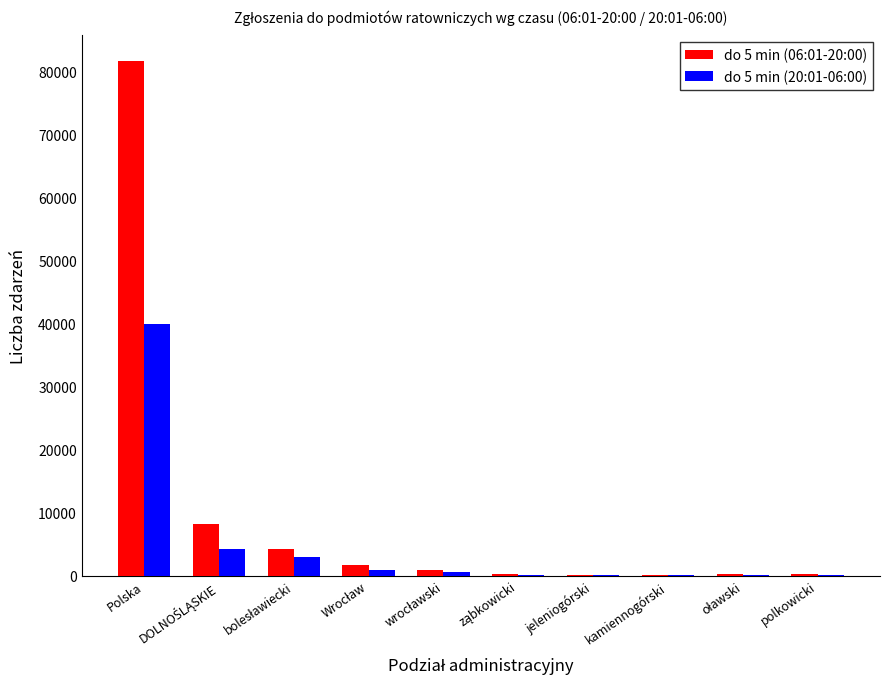

At which category does the chart reach its peak across all series?

Polska